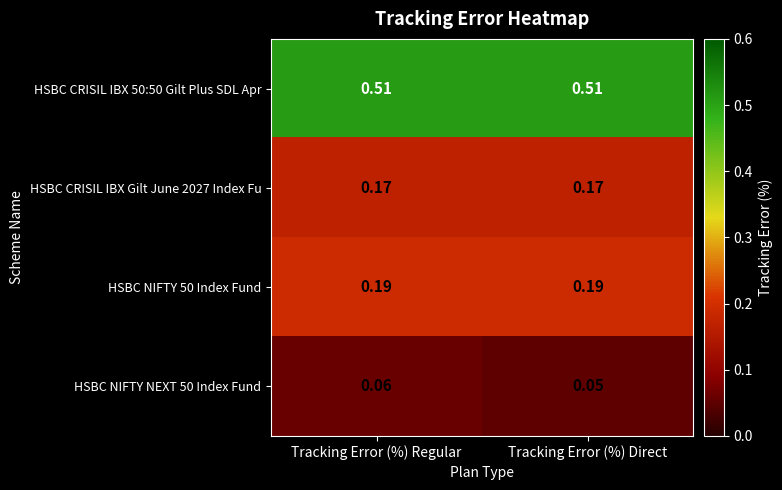

At which category is the sum across all series the highest?

Tracking Error (%) Regular